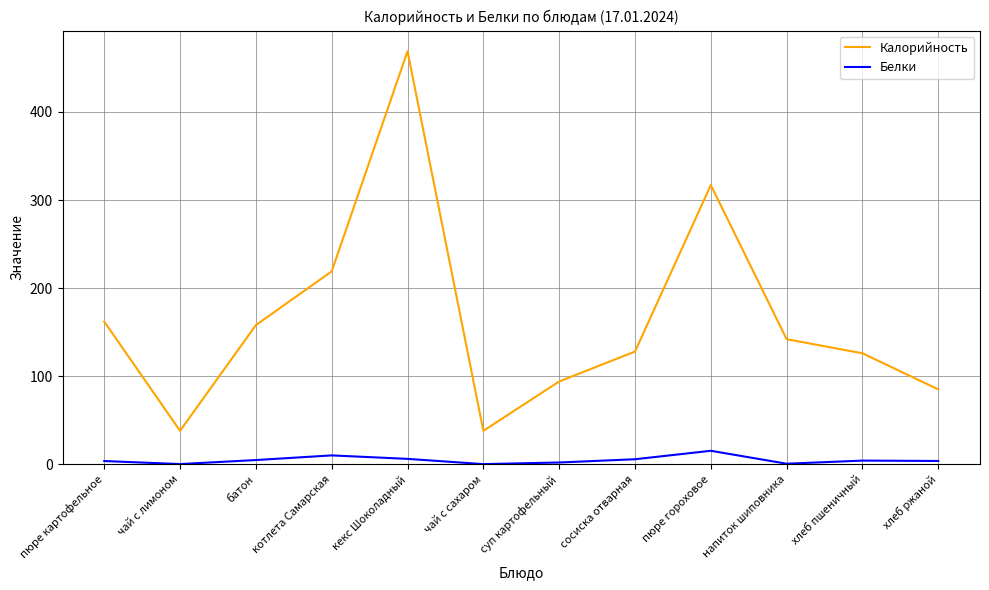

Is it true that Калорийность equals 263.6 at кекс Шоколадный?

False